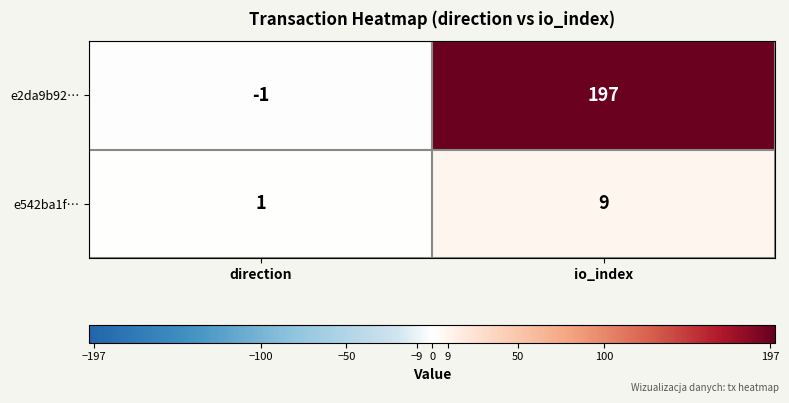

Where is e542ba1f… nearest to the value 5?

direction